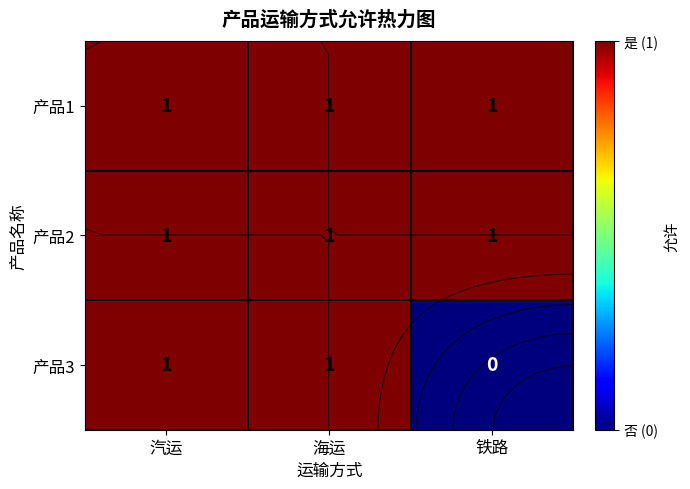

Which series has the largest total across all categories?

产品1